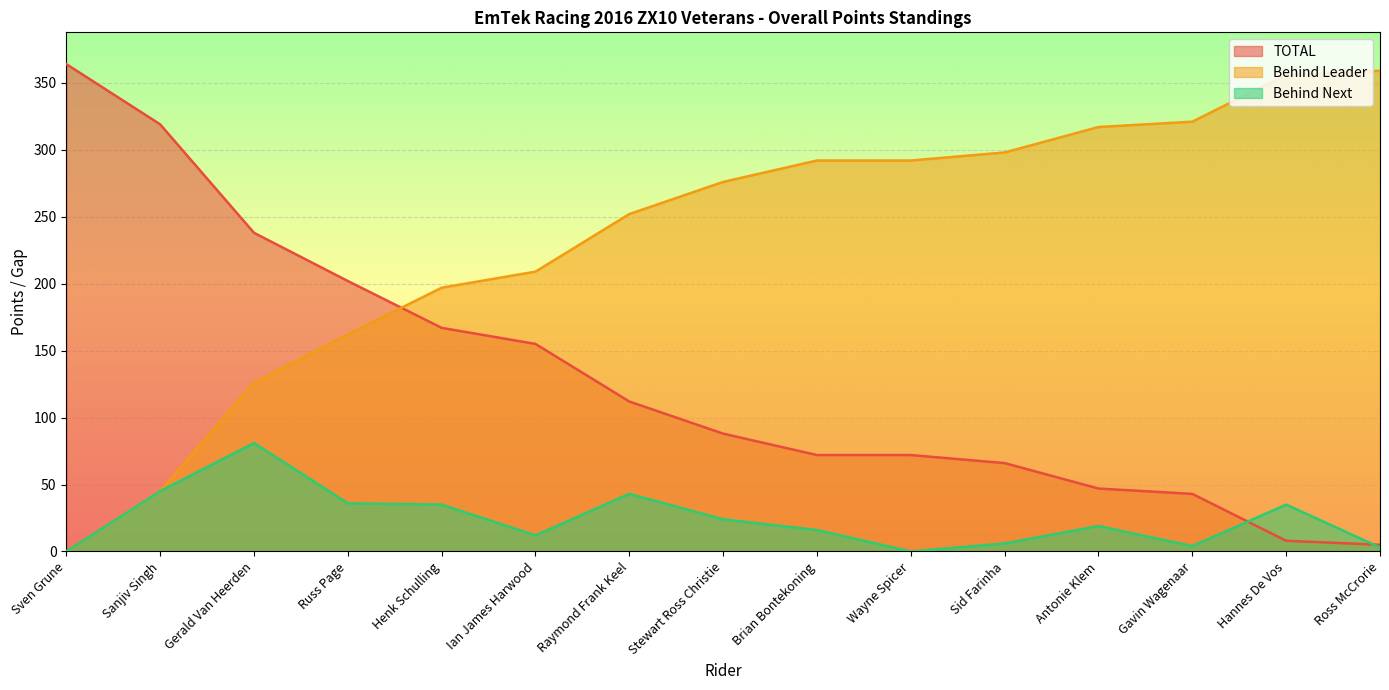

What position from the right is Henk Schulling?

11